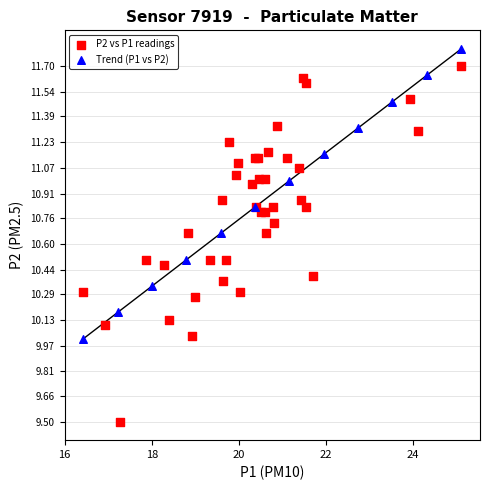

Which series reaches the minimum Y coordinate?

P2 vs P1 readings